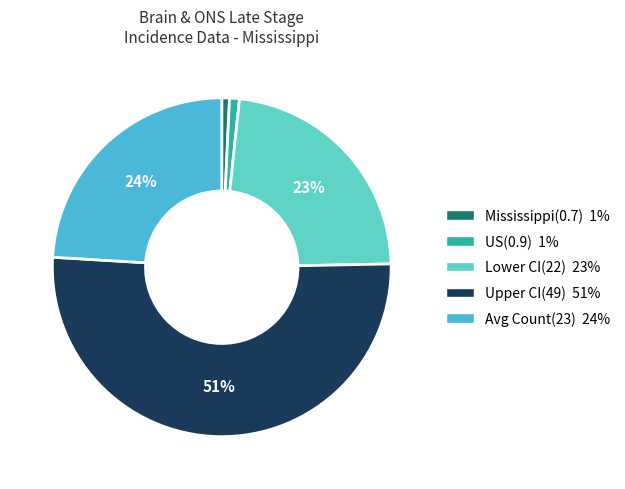

How many segments does this pie chart have?

5